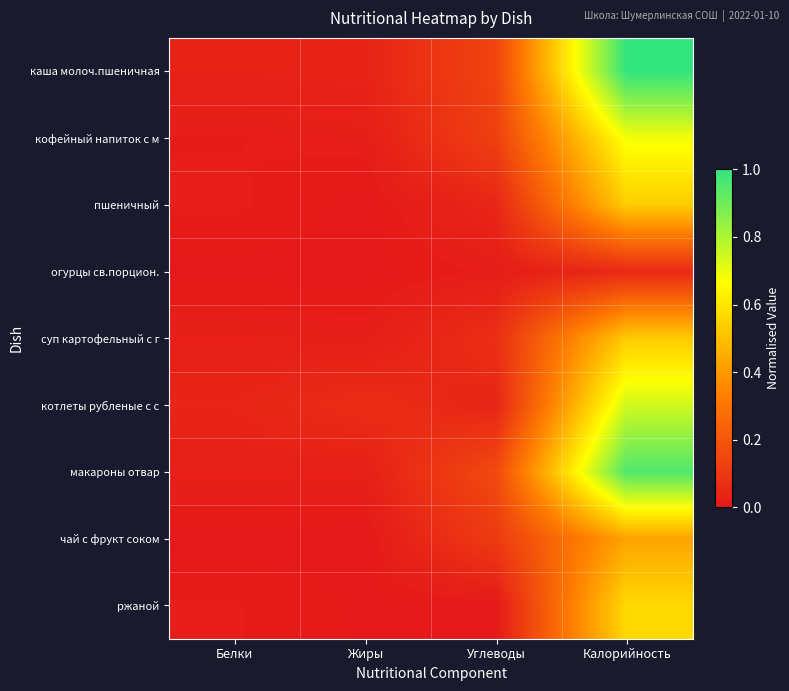

Which category has the lowest value across all series?

Жиры